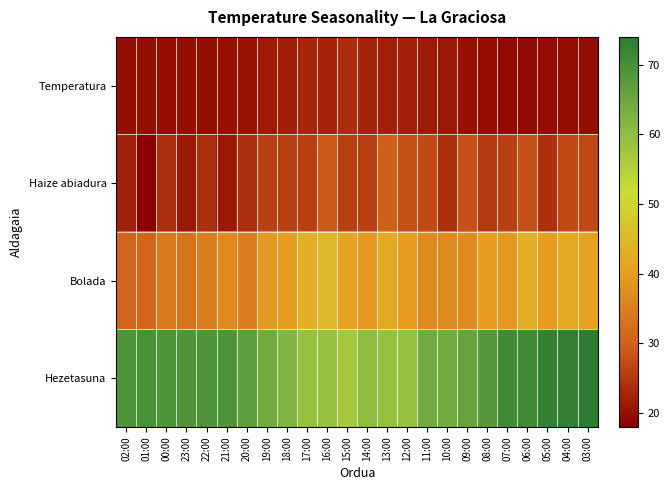

Which has a higher value, 10:00 or 01:00?

10:00